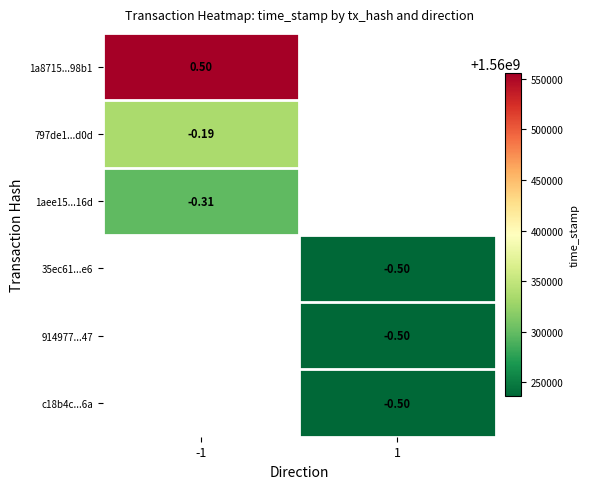

List the series in order of their peak value, lowest first.

35ec61...e6, 914977...47, c18b4c...6a, 1aee15...16d, 797de1...d0d, 1a8715...98b1